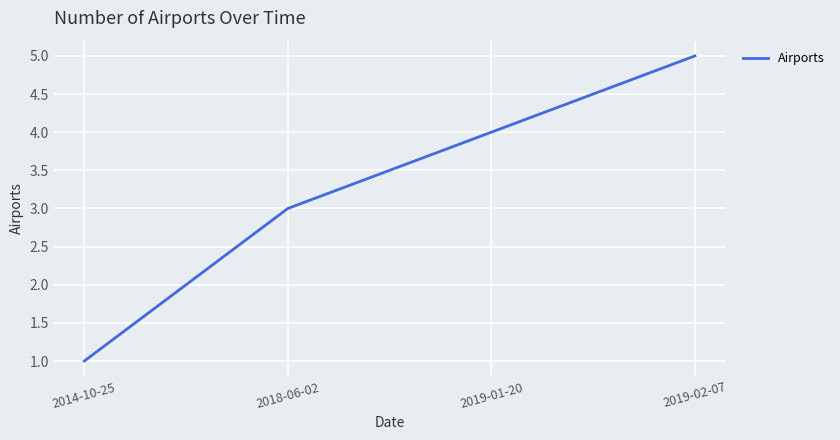

What position from the left is 2019-01-20?

3